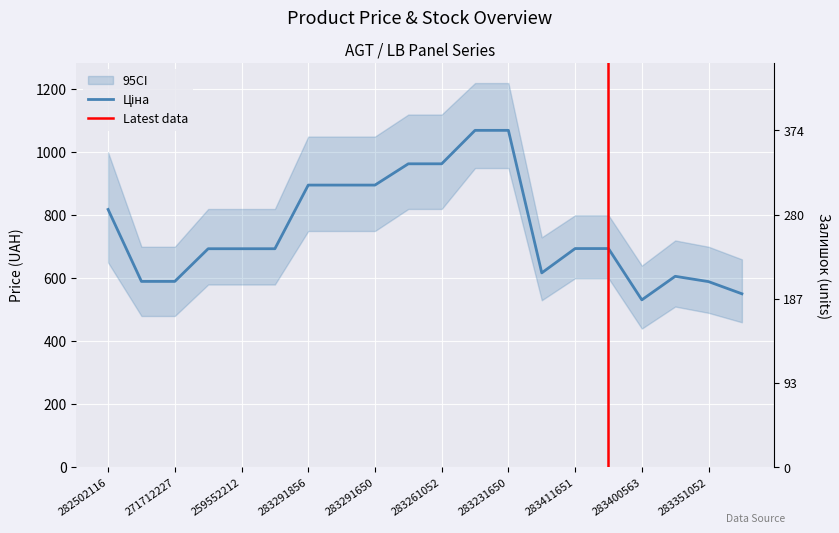

What is the label of the 7th point from the left?

283291856